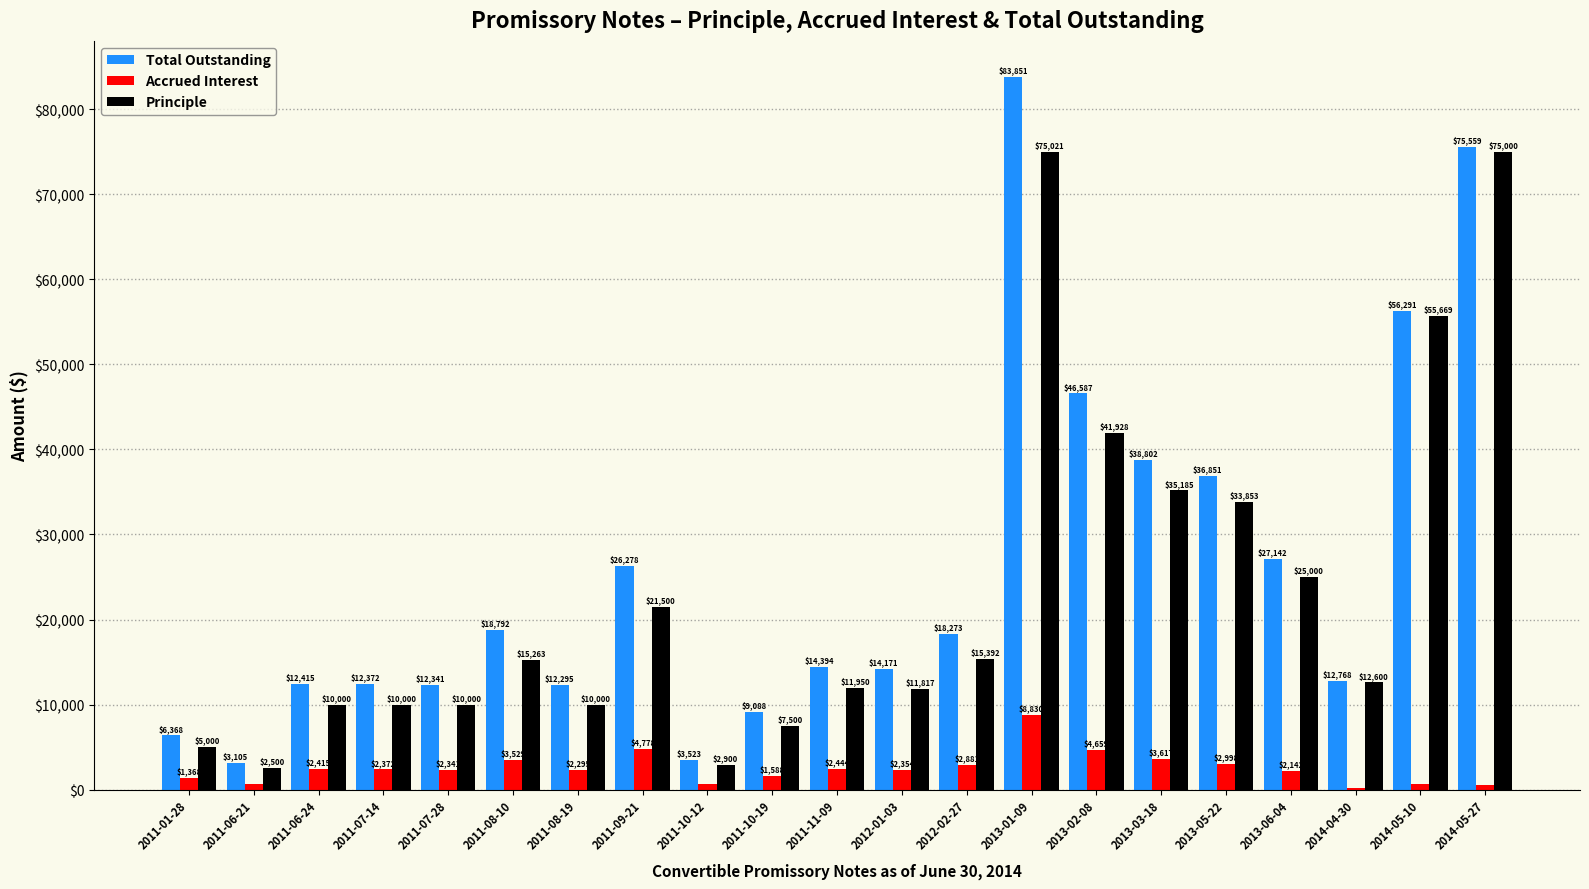

How many groups of bars are there?

21